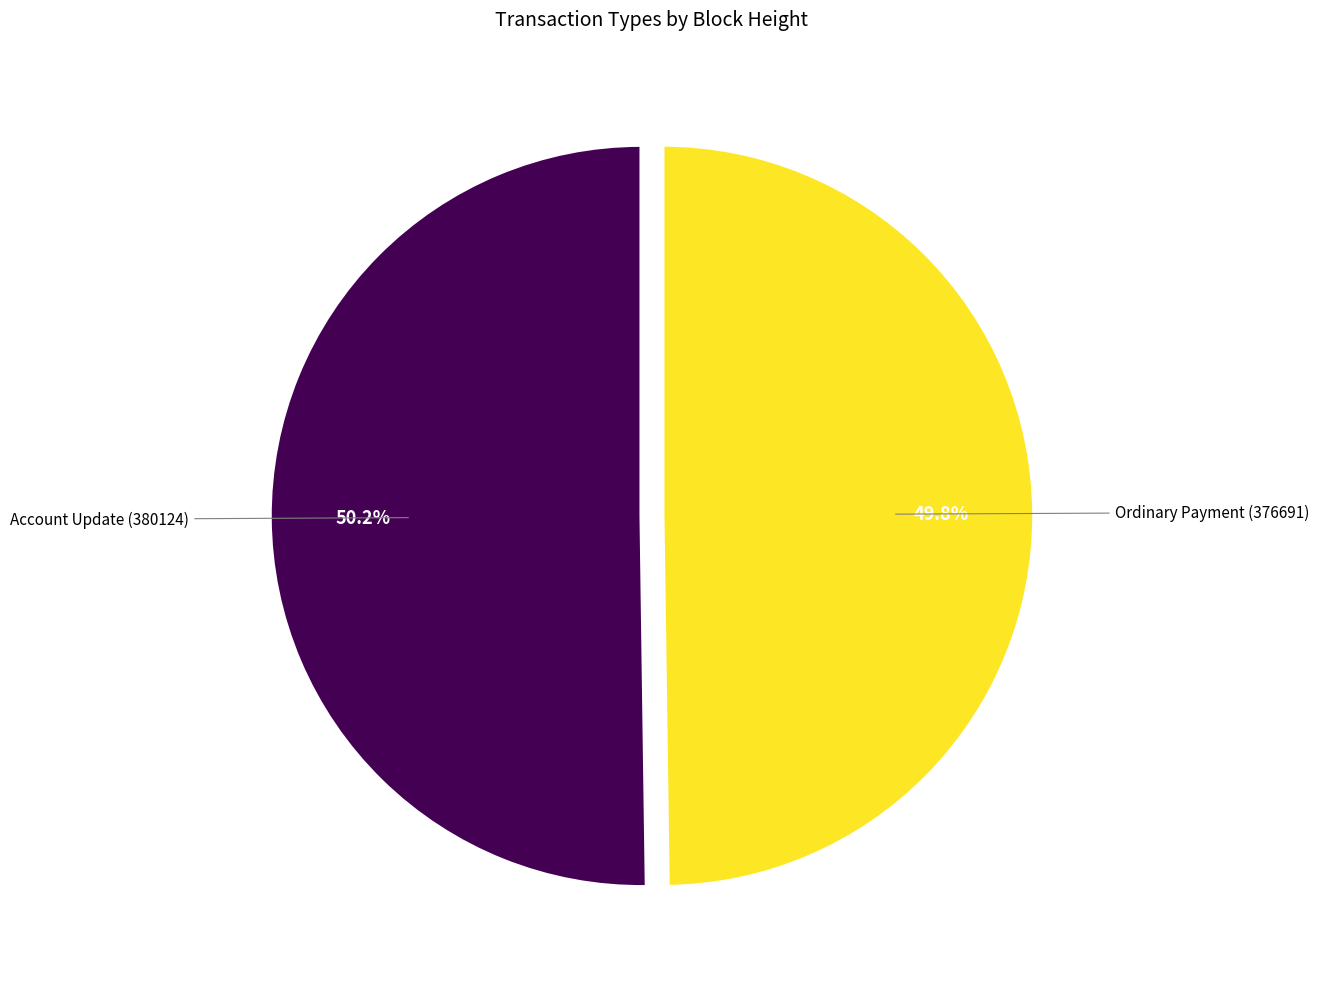

Combined, what portion of the pie is Account Update (380124) and Ordinary Payment (376691)?

100.0%